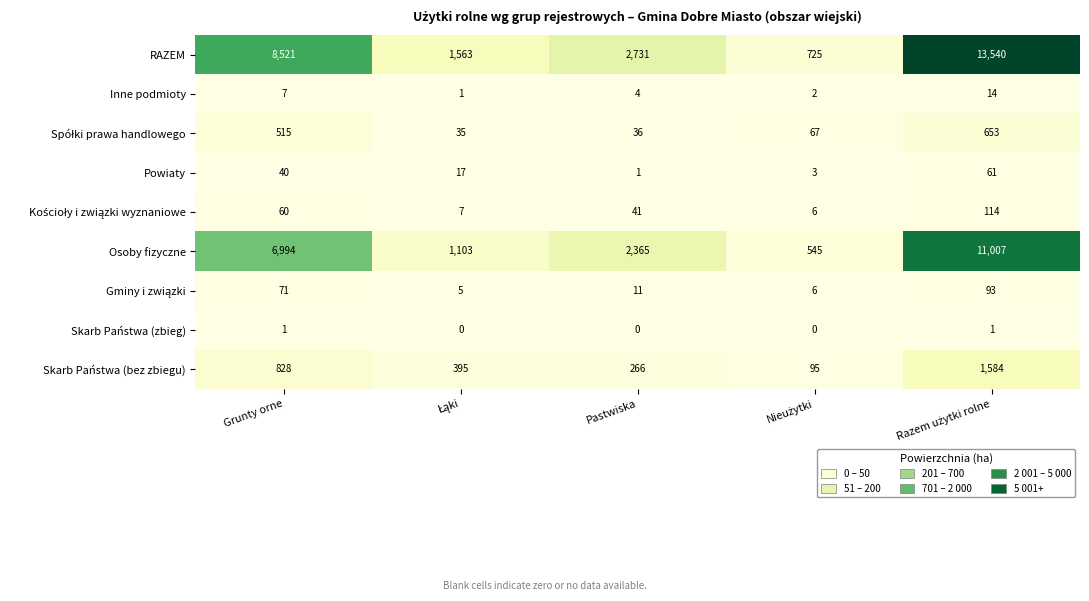

Count the number of categories in the chart.

5